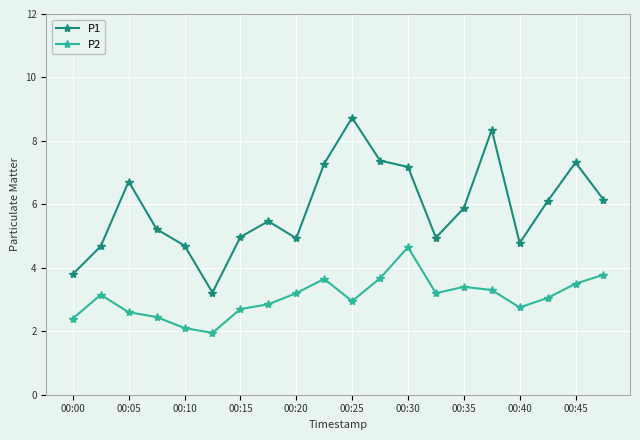

Which series has the largest range (max minus min)?

P1